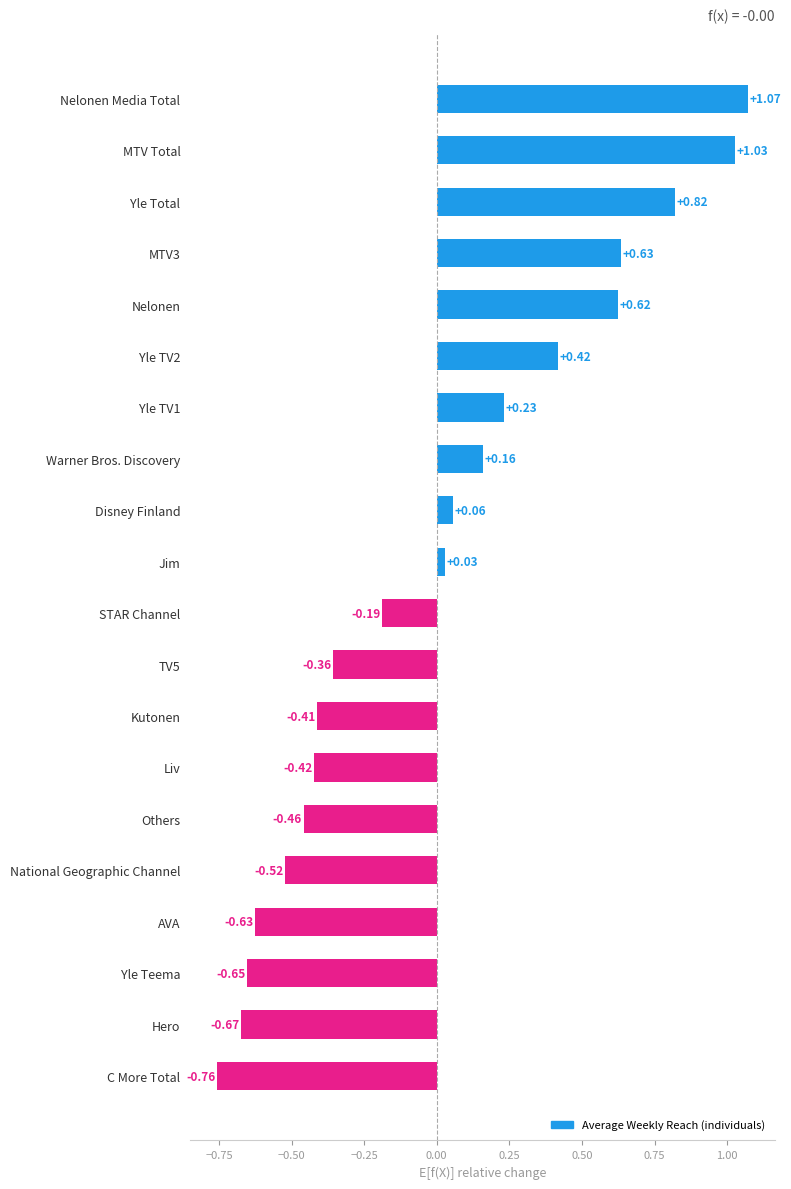

Where is the data nearest to the value 0?

Jim